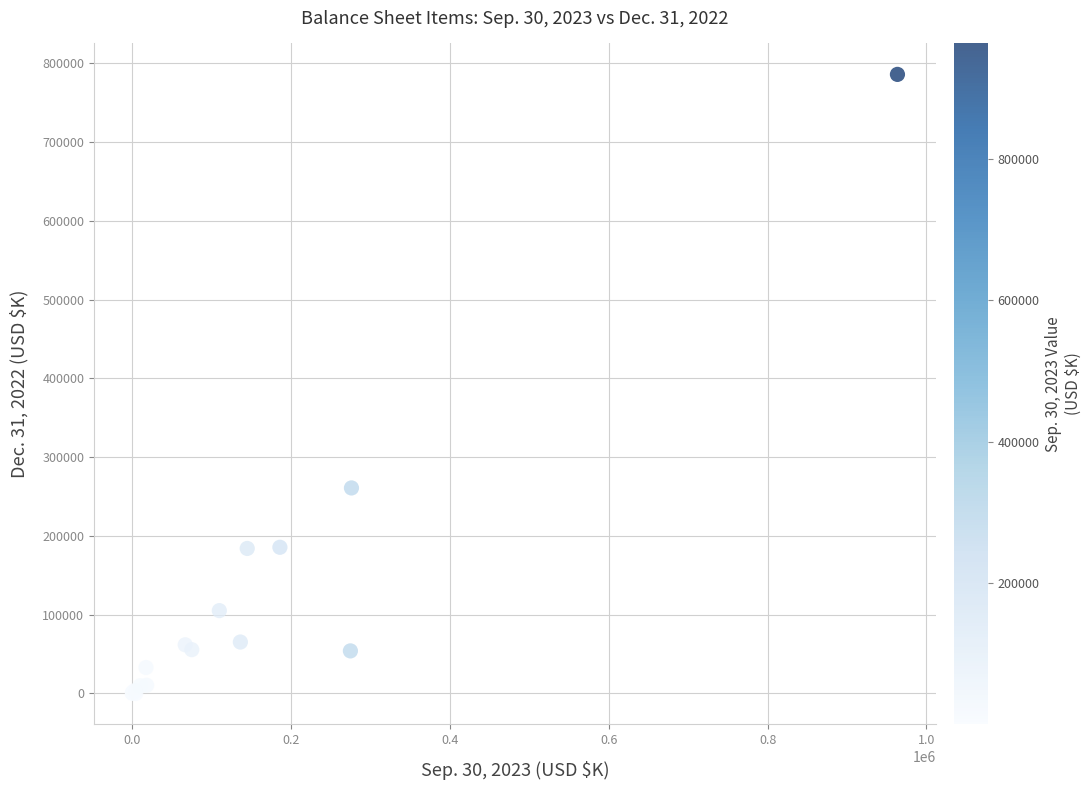

What Y value in the scatter plot is closest to 393015?

260932